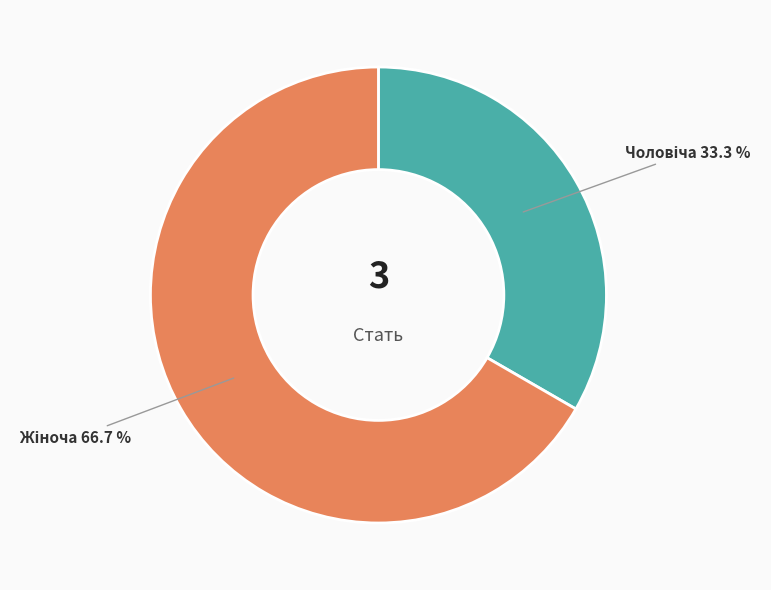

Is there any slice that represents more than half of the pie?

Yes